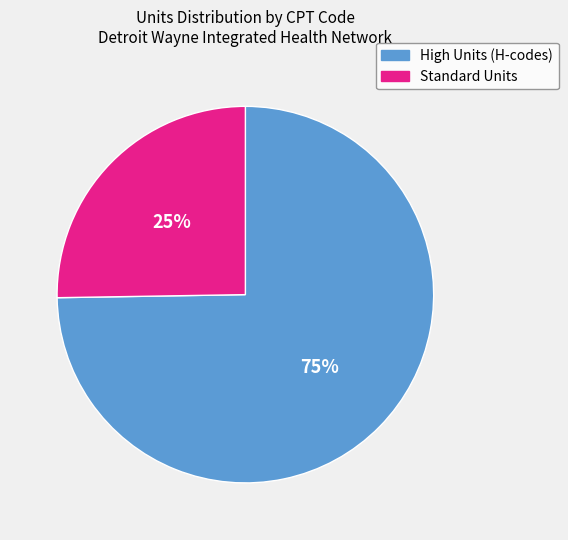

To the nearest percent, what is the average slice percentage?

50%